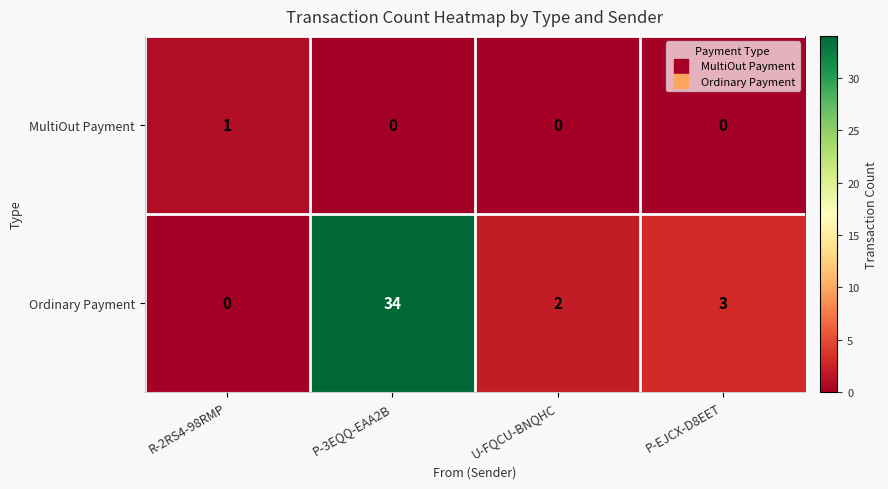

What is the difference between the maximum and minimum values in the Ordinary Payment series?

34